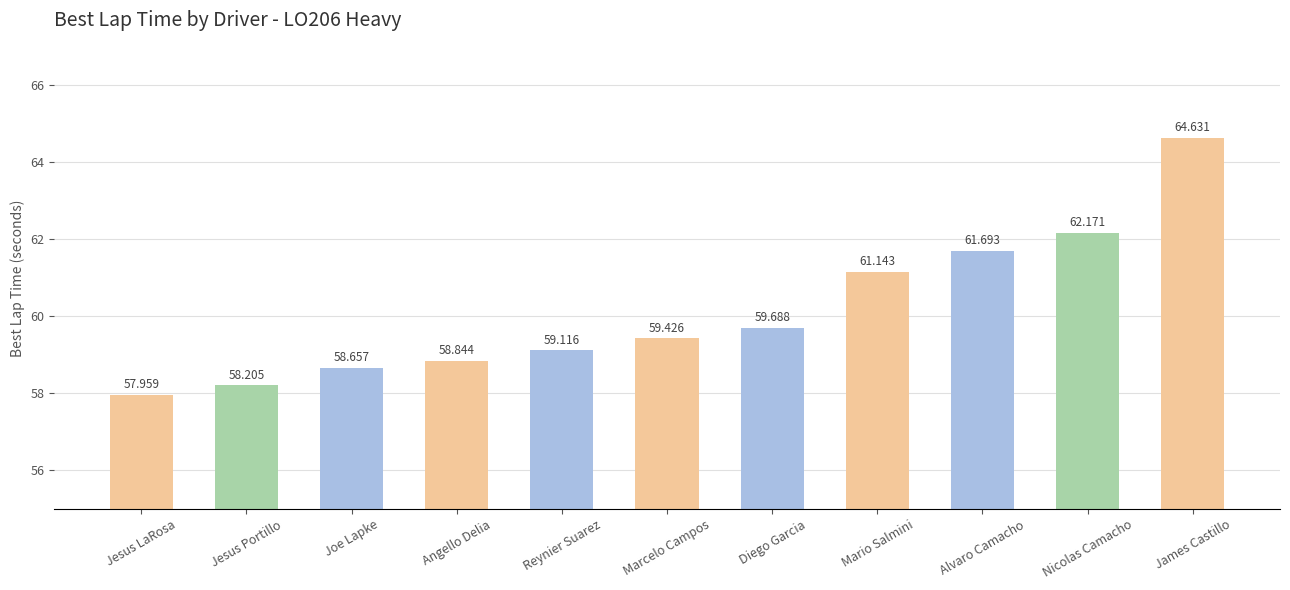

What is the value of the 7th bar from the left?

59.7